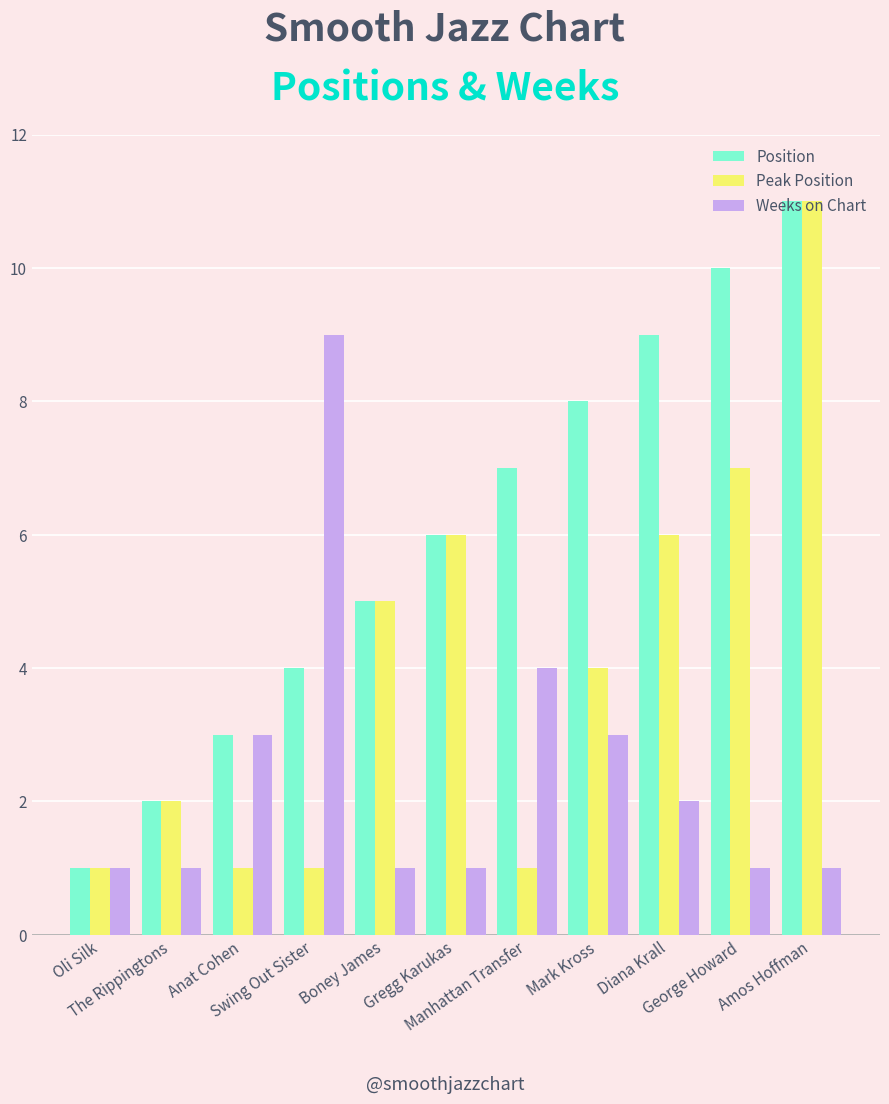

At how many categories does at least one series exceed 4?

8